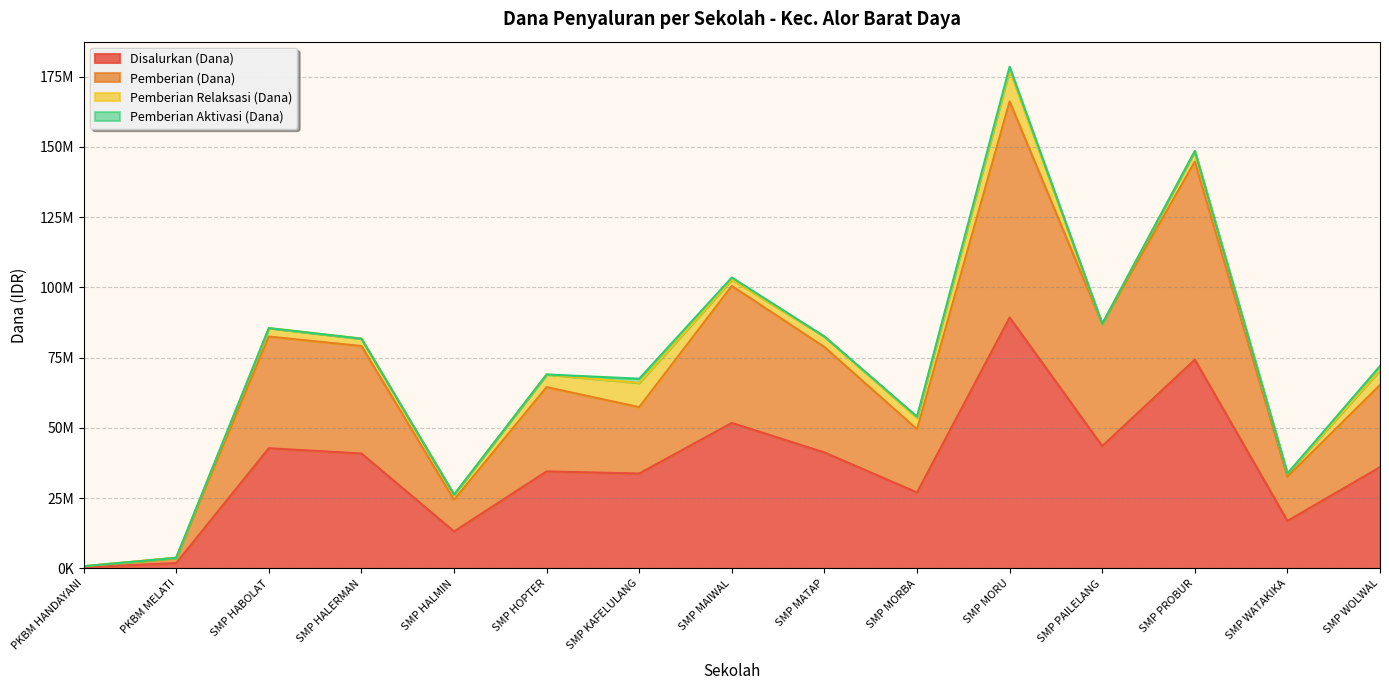

At which category does Pemberian (Dana) reach its first local peak?

SMP HABOLAT